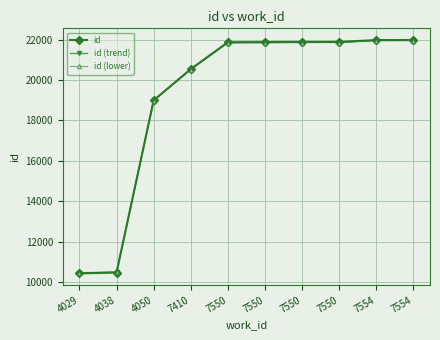

What is the value of the id (lower) point at the 2nd from the left?

10511.2